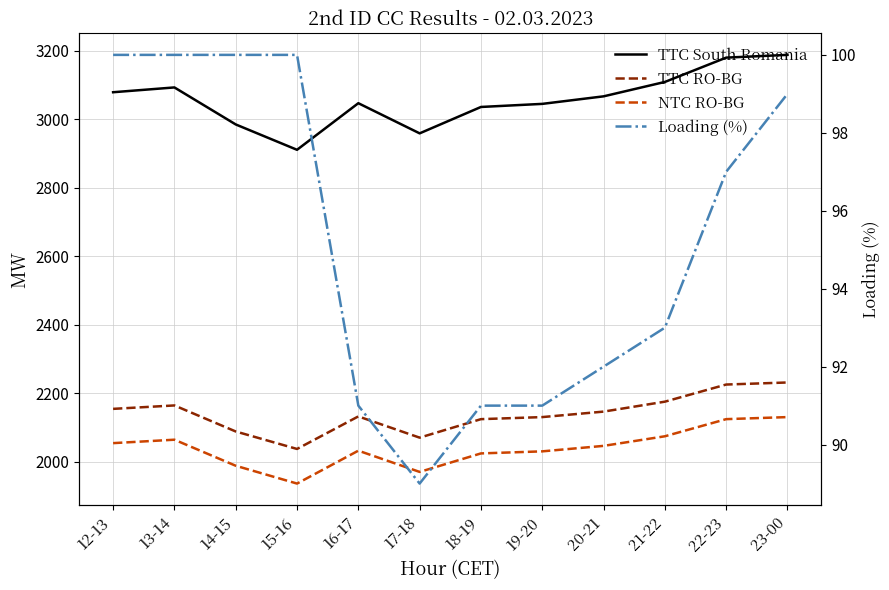

How many lines are shown in the chart?

4